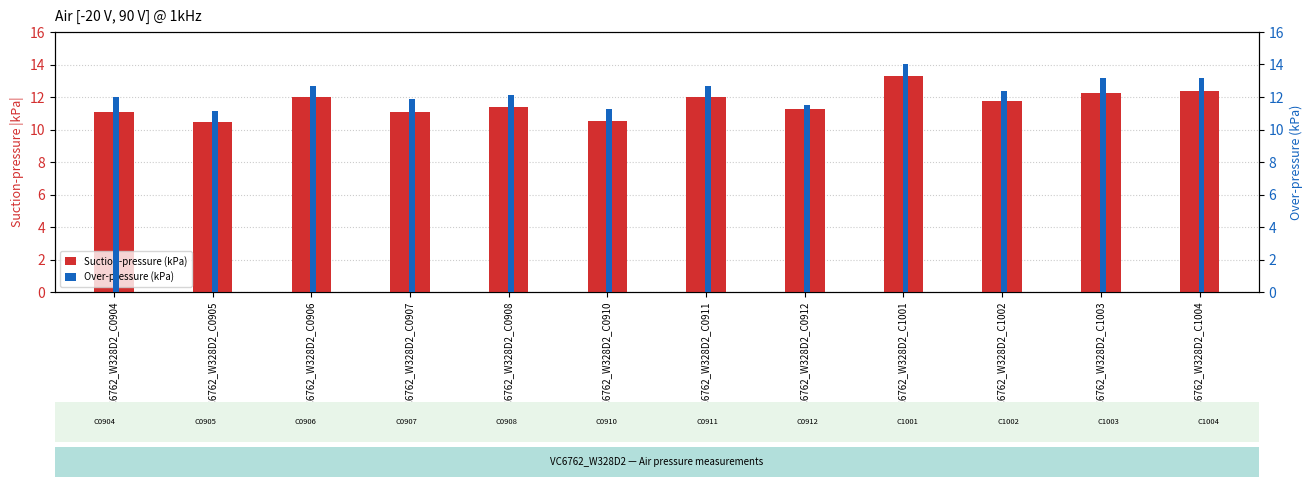

The Over-pressure (kPa) series shows 0.1 at VC6762_W328D2_C0910. True or false?

True